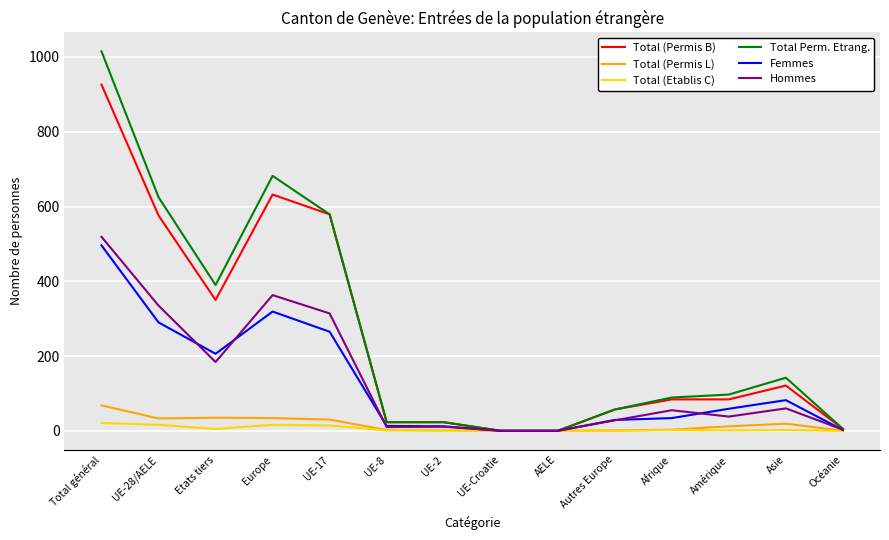

Which series changed the most between Total général and Etats tiers?

Total Perm. Etrang.